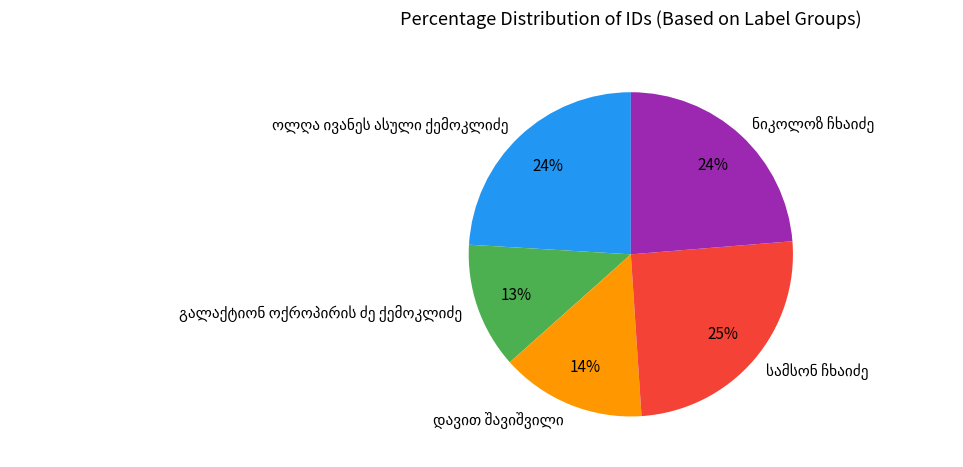

Is there a majority slice in this chart?

No